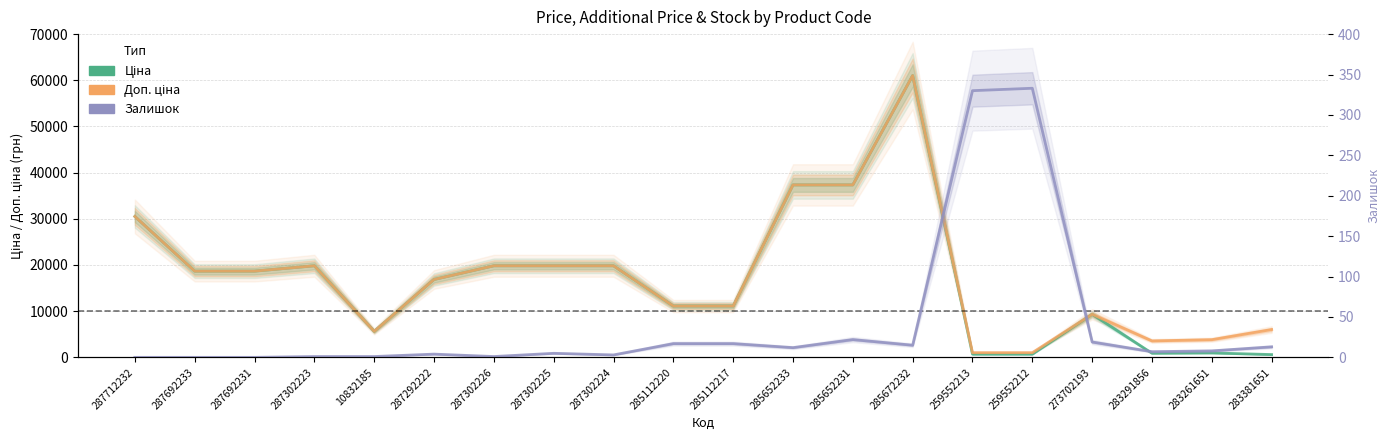

The value of Доп. ціна at 285112220 is 11113.6. True or false?

True